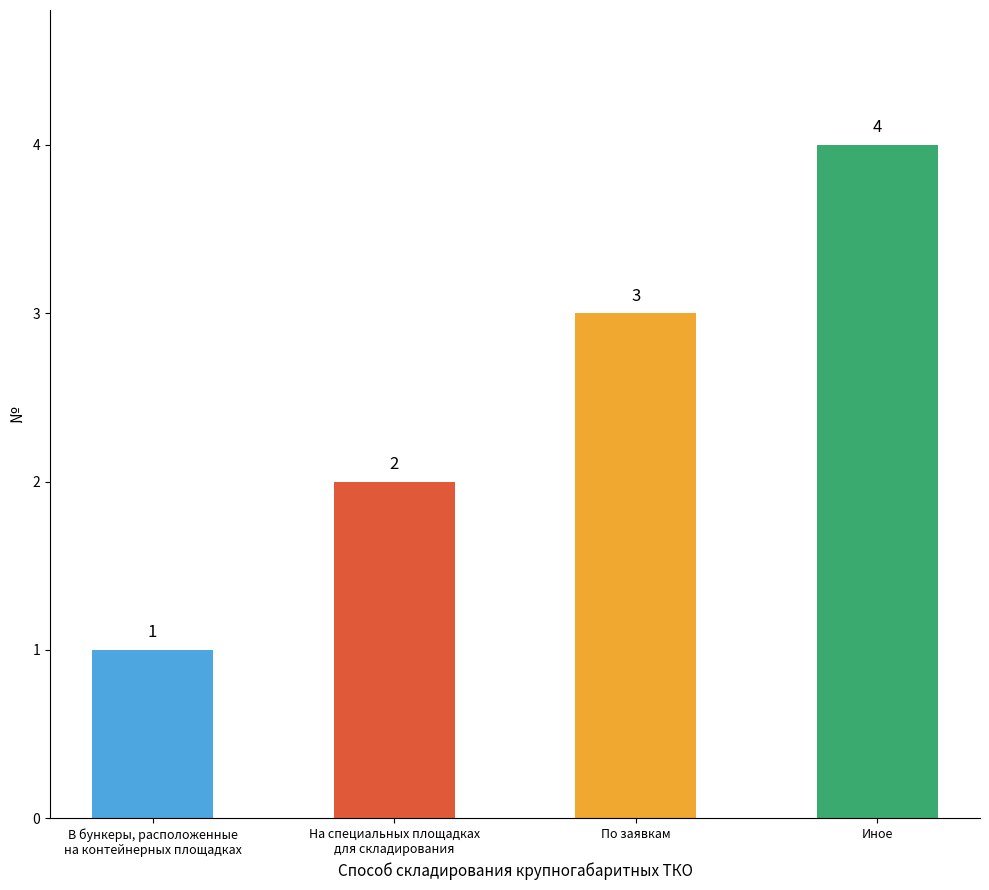

At which label is the value closest to 2?

На специальных площадках
для складирования